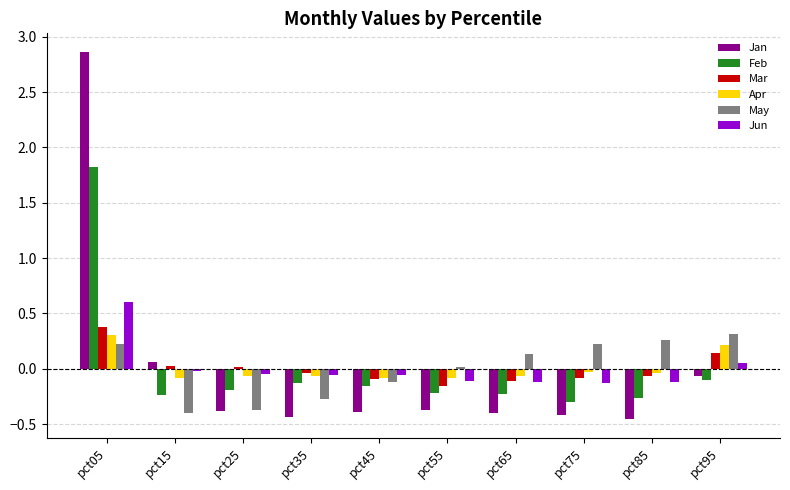

At which label does Mar reach its peak?

pct05